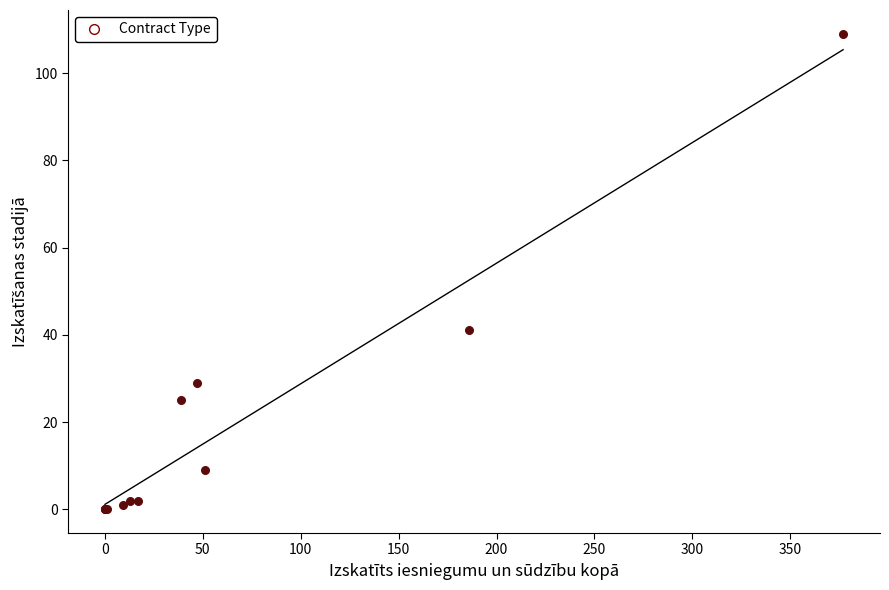

What Y value in the scatter plot is closest to 54?

41